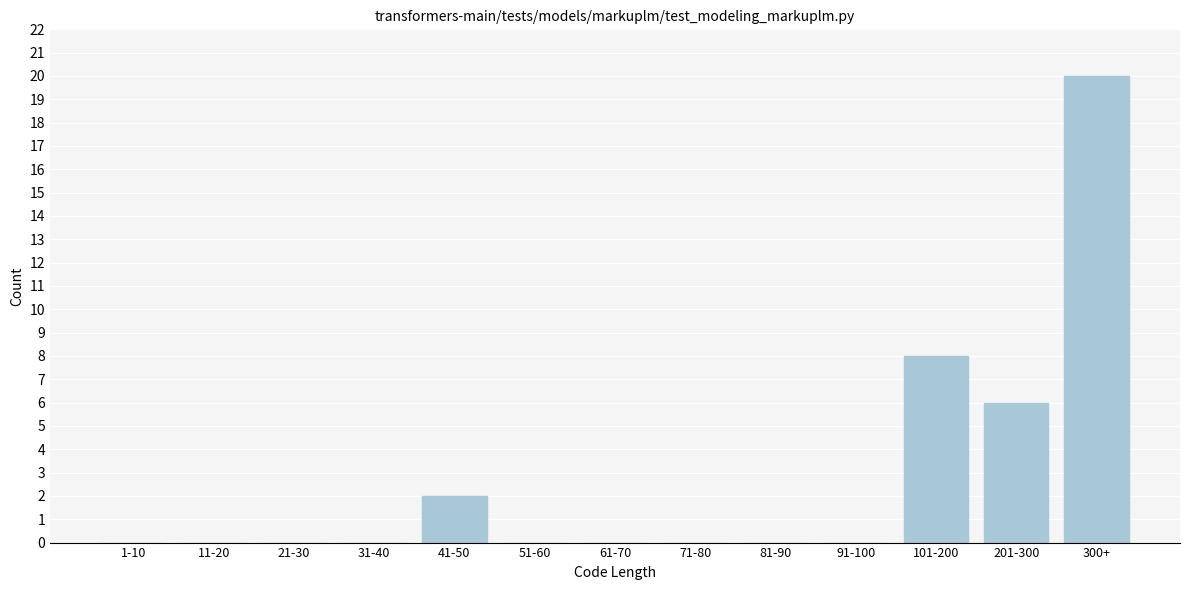

Reading left to right, list all the values displayed in this chart.

1-10=0	11-20=0	21-30=0	31-40=0	41-50=2	51-60=0	61-70=0	71-80=0	81-90=0	91-100=0	101-200=8	201-300=6	300+=20